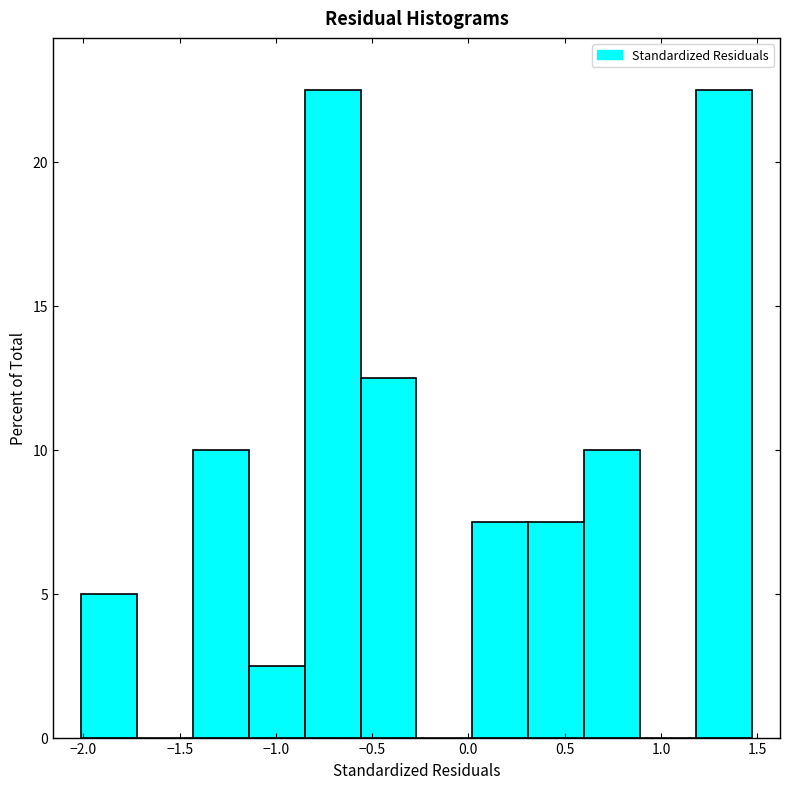

Reading left to right, list every bar in this chart as the range it spans on the x-axis followed by its height. Neither the bar edges nor the heights are printed on the chart, so give them approximately, as read against the axes.

-2.00 to -1.70: 5.0
-1.70 to -1.45: 0
-1.45 to -1.15: 10.0
-1.15 to -0.85: 2.5
-0.85 to -0.55: 22.5
-0.55 to -0.25: 12.5
-0.25 to 0.00: 0
0.00 to 0.30: 7.5
0.30 to 0.60: 7.5
0.60 to 0.90: 10.0
0.90 to 1.20: 0
1.20 to 1.45: 22.5